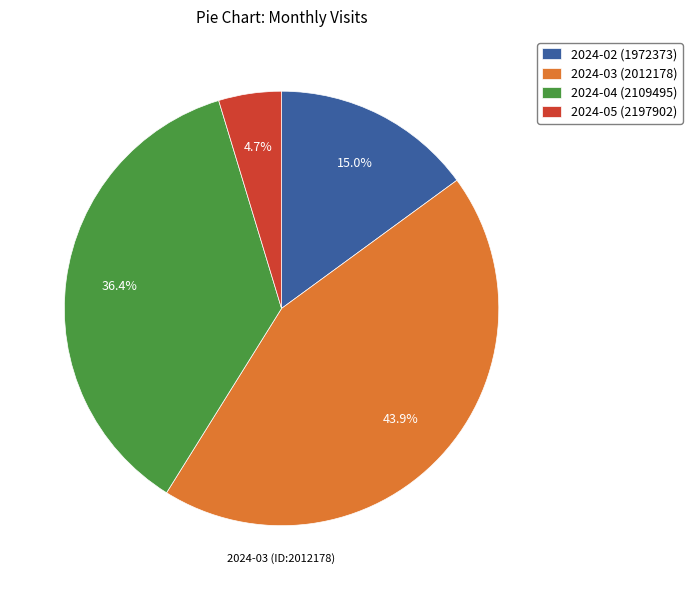

Rank the categories by value from lowest to highest.

2024-05 (2197902), 2024-02 (1972373), 2024-04 (2109495), 2024-03 (2012178)